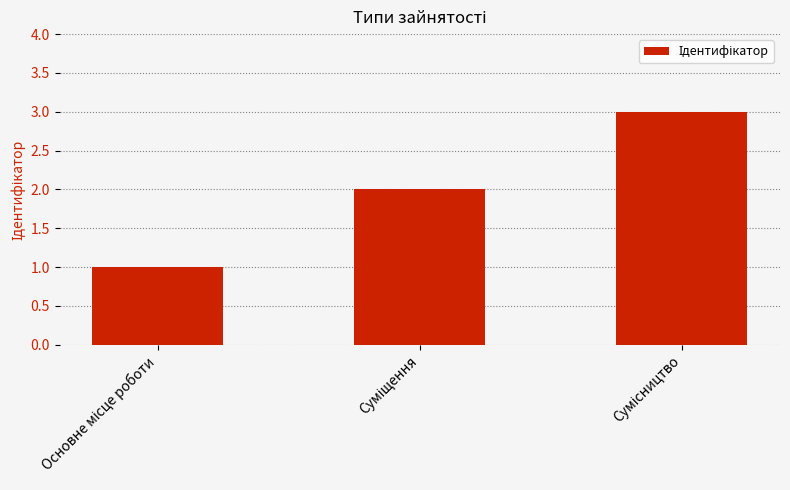

What is the sum of all values?

6